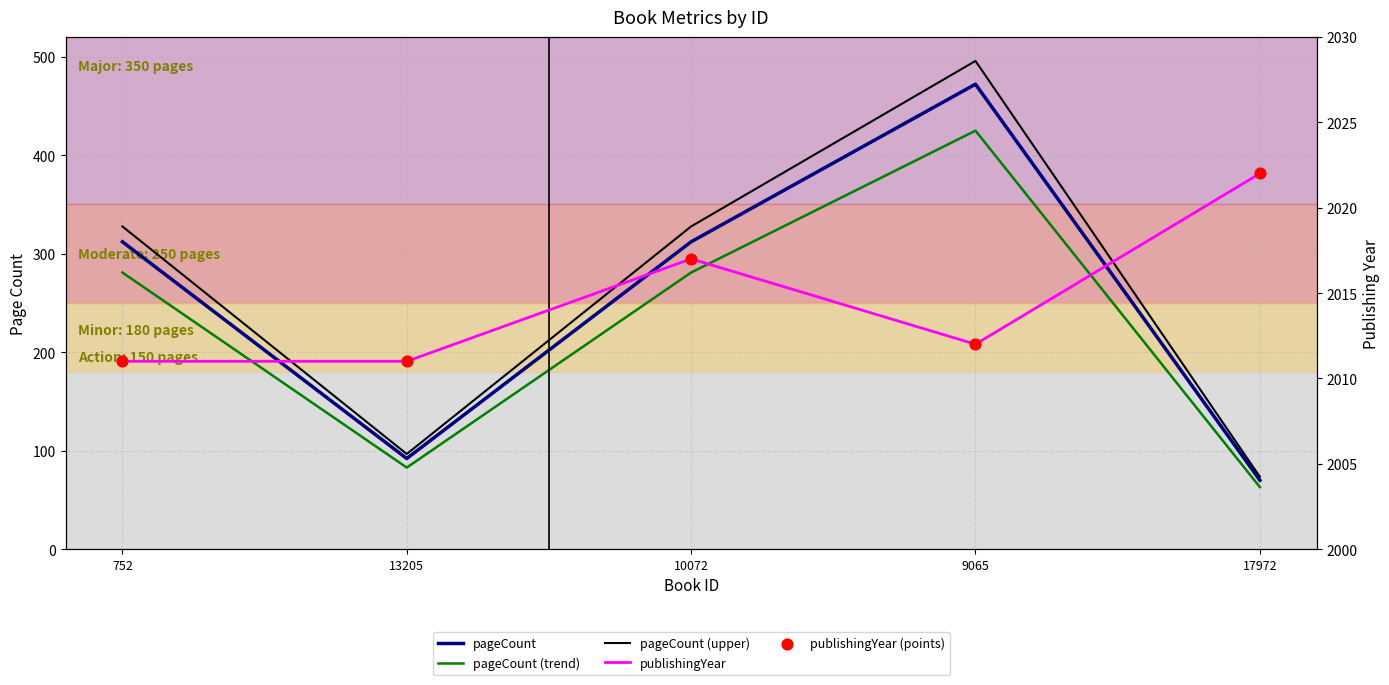

Which series contains the lowest Y value?

pageCount (trend)